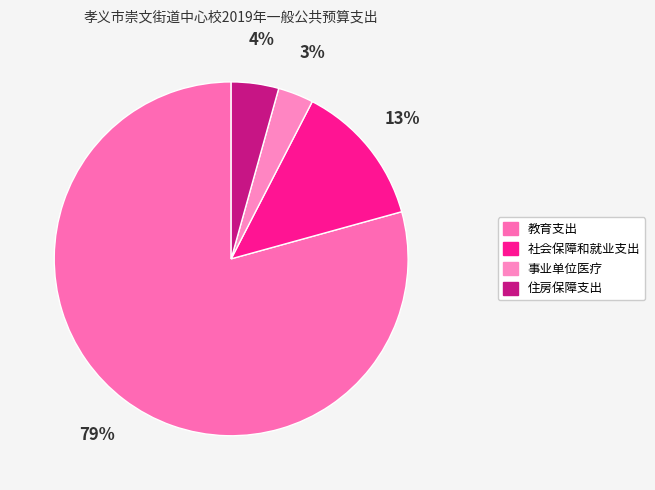

Rank the categories by value from lowest to highest.

事业单位医疗, 住房保障支出, 社会保障和就业支出, 教育支出